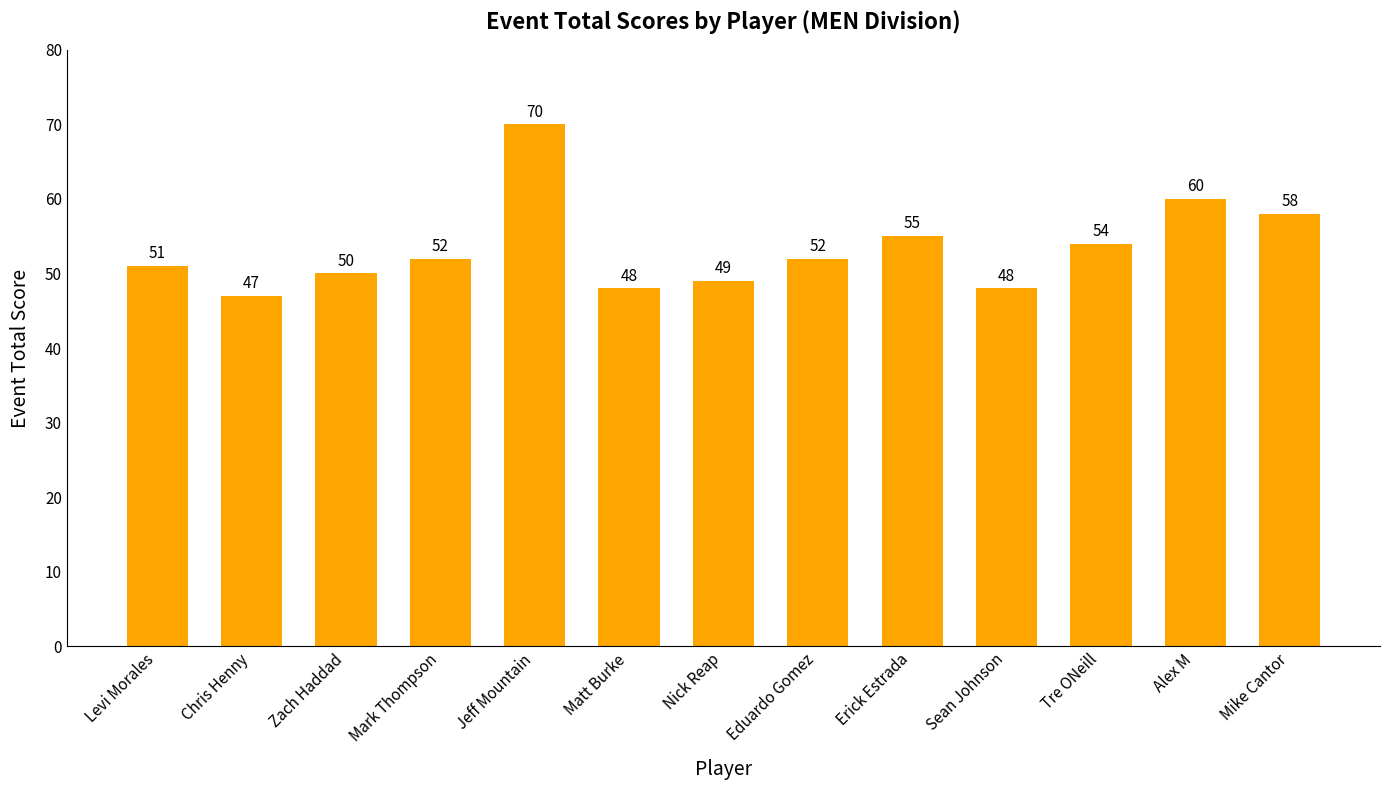

What is the ratio of the value at Alex M to the value at Zach Haddad?

1.2